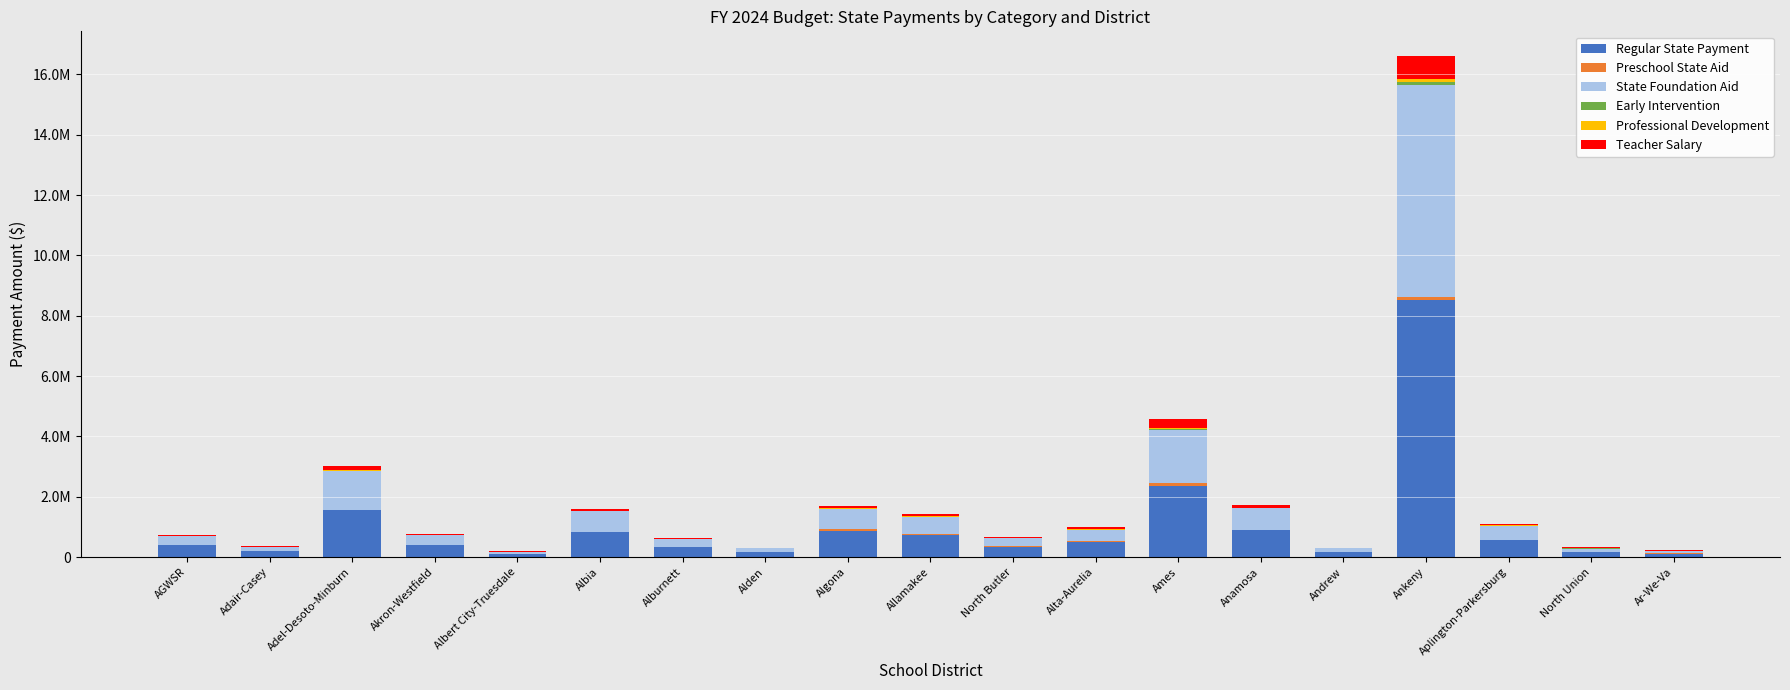

Are the bars grouped side by side (vs. stacked)?

No